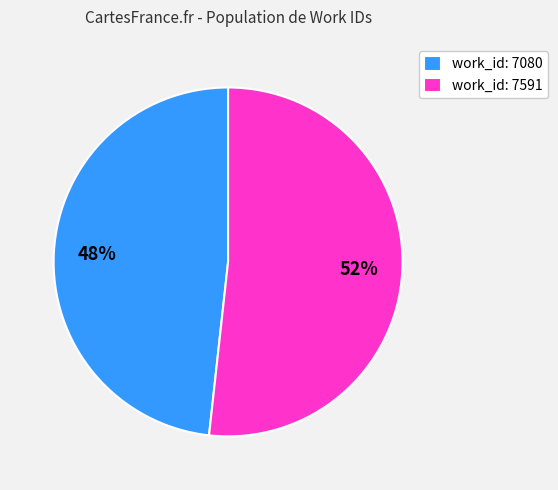

Count the number of slices in the pie.

2